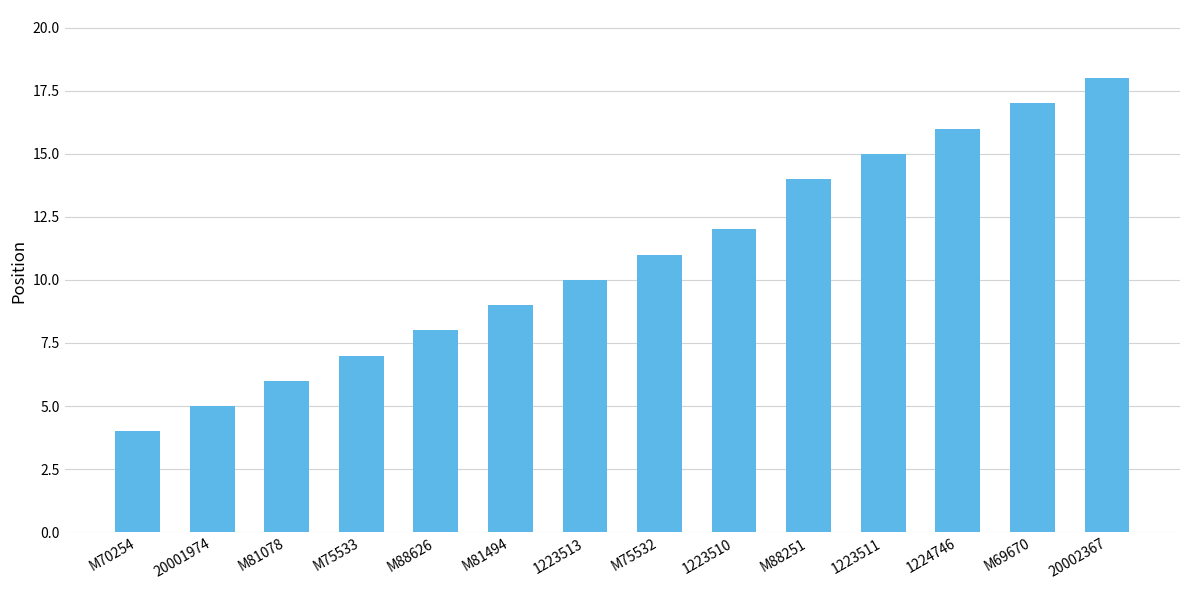

The chart shows a value of 17 at M69670. True or false?

True